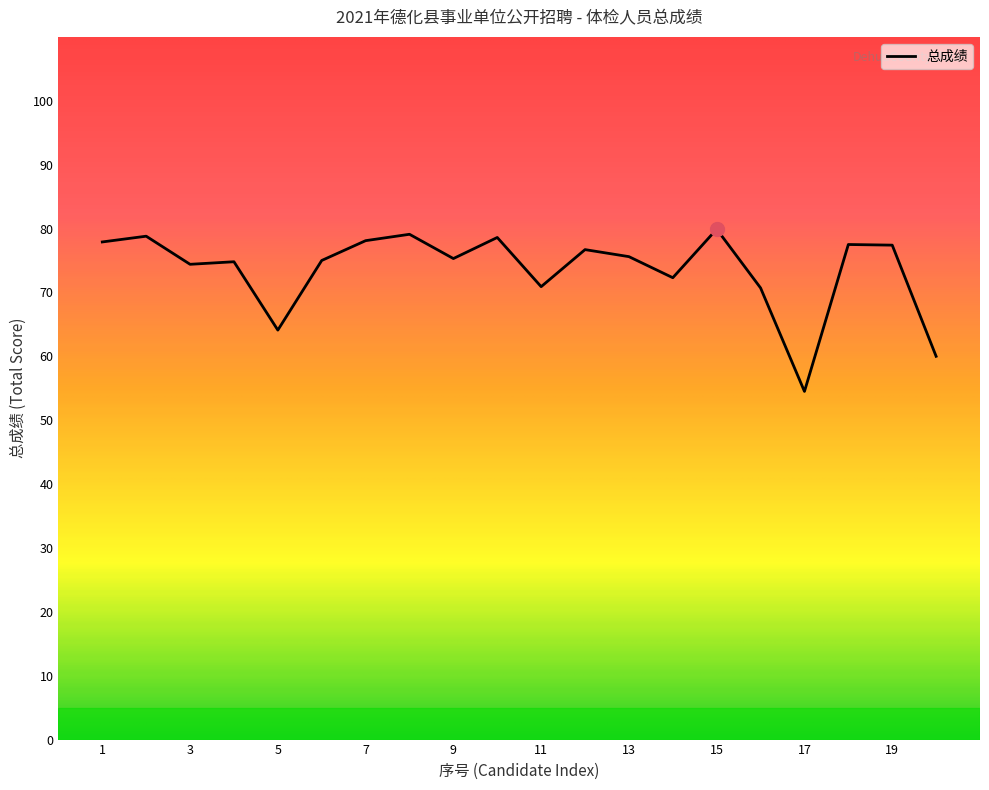

What is the maximum value shown in the chart?

79.9